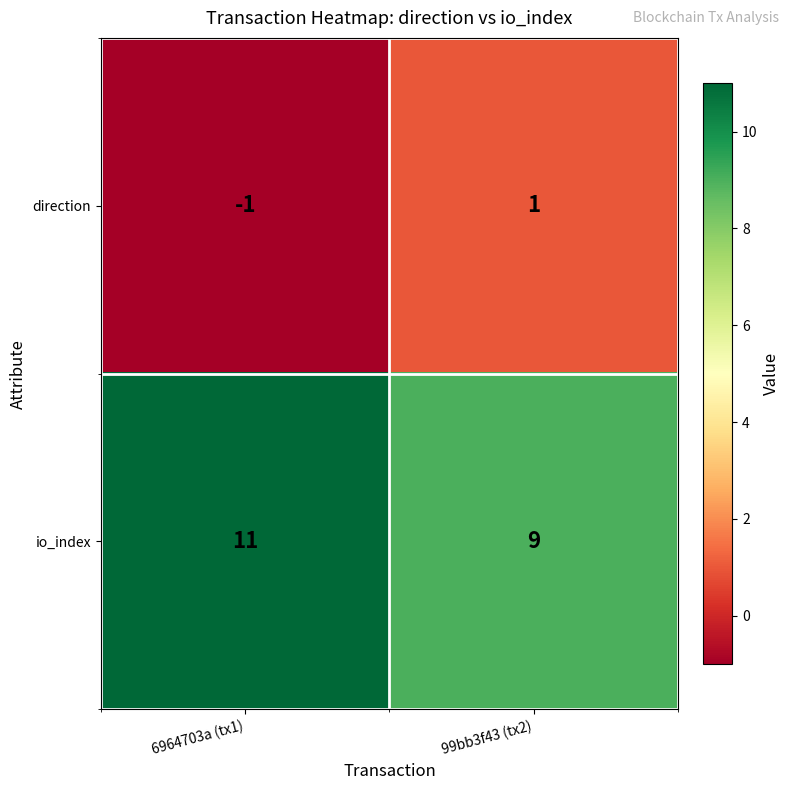

What is the sum of all io_index values?

20